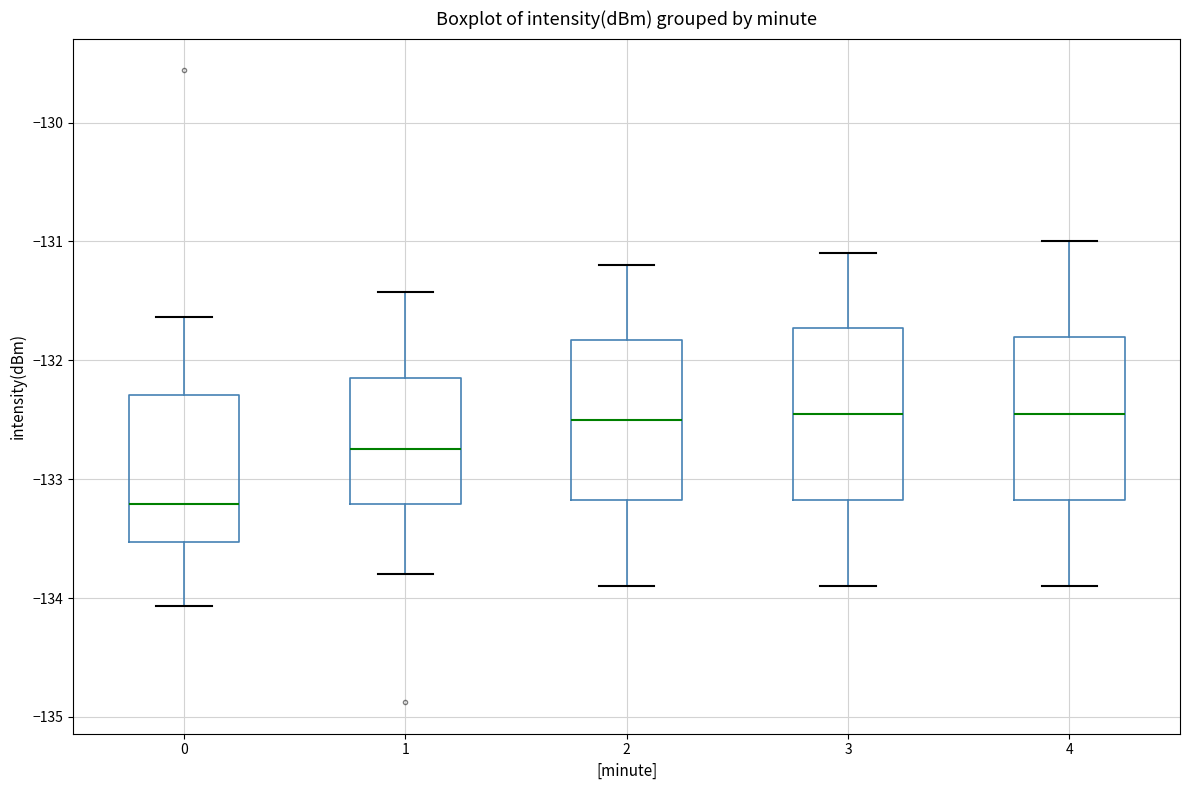

Reading left to right, read every box against the y-axis: the position of its median line, the range the box covers, and the ends of its whiskers. The values are not printed on the chart, so give them approximately, as read against the axis.

0: median -133.2, box -133.5 to -132.3, whiskers -134.1 to -131.6
1: median -132.7, box -133.2 to -132.1, whiskers -133.8 to -131.4
2: median -132.5, box -133.2 to -131.8, whiskers -133.9 to -131.2
3: median -132.4, box -133.2 to -131.7, whiskers -133.9 to -131.1
4: median -132.4, box -133.2 to -131.8, whiskers -133.9 to -131.0